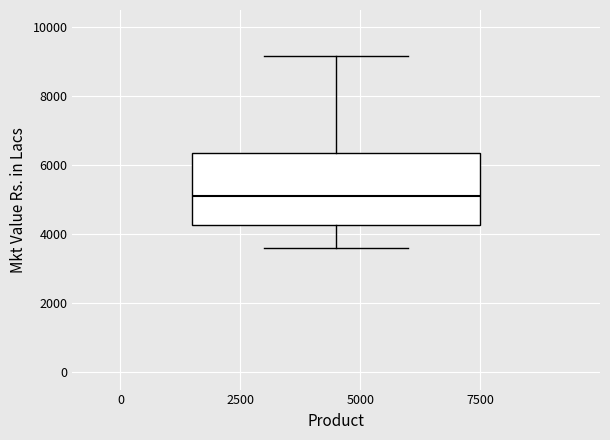

Transcribe this box plot: give where the median line is, the range the box spans, and where the two whiskers end, as read against the y-axis. The values are not printed on the chart, so give them approximately, as read against the axis.

median 5200, box 4200 to 6400, whiskers 3600 to 9200